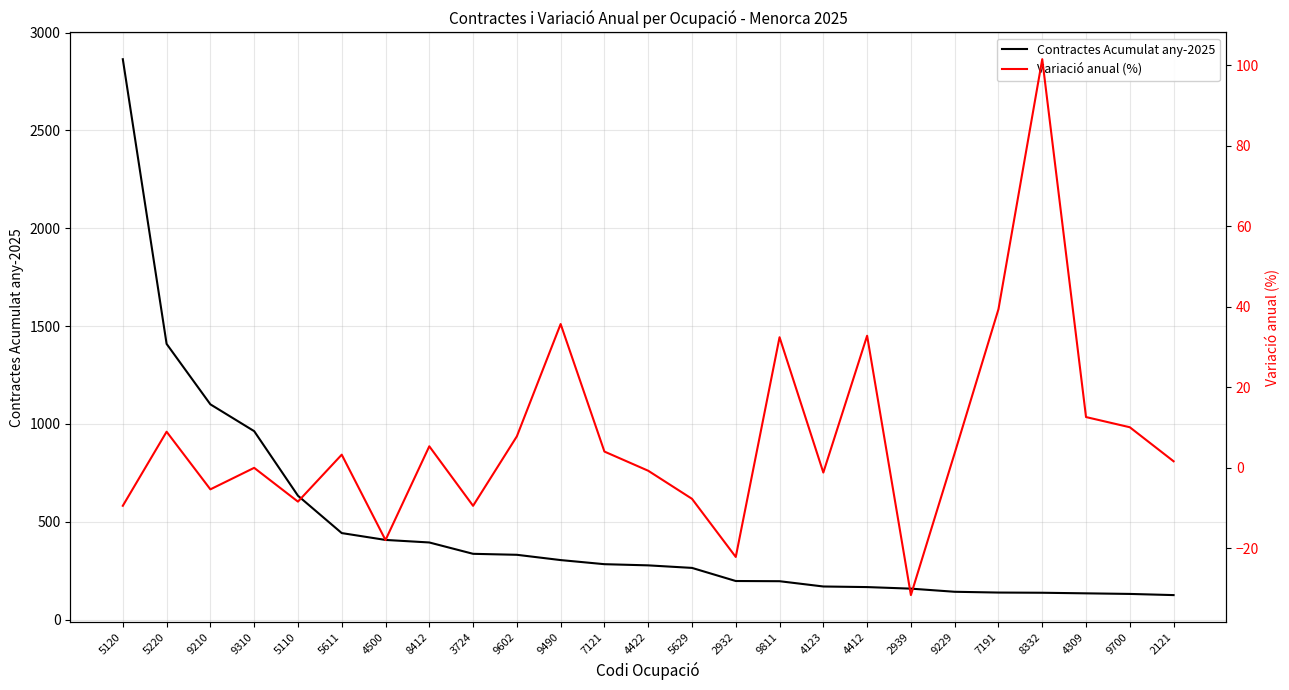

The value of Contractes Acumulat any-2025 at 8412 is 394.0. True or false?

True